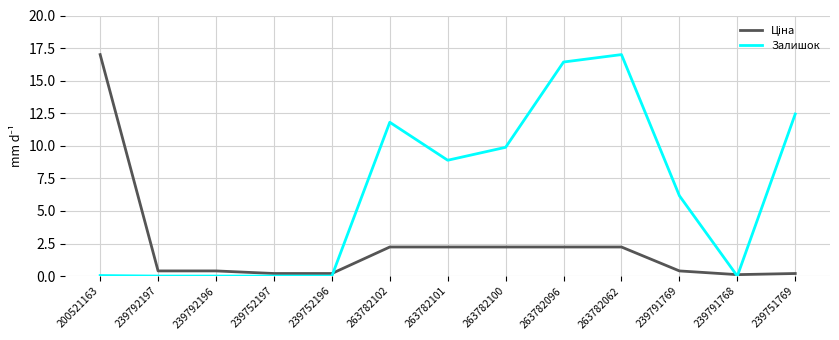

Between 239792196 and 263782096, which series saw the biggest shift?

Залишок